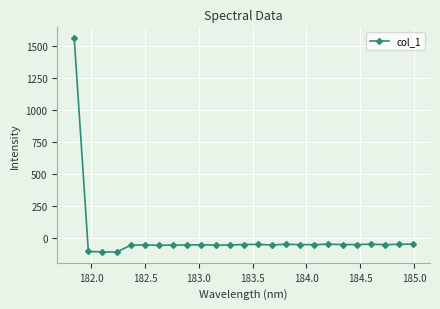

True or false: the data has more than 0 interior local peaks.

True